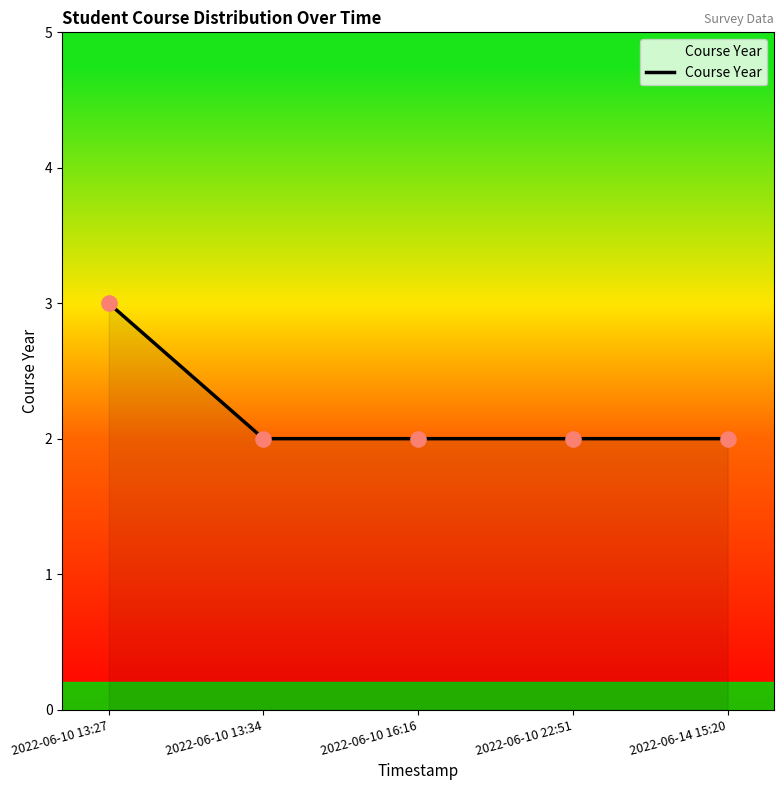

Which has a higher value, 2022-06-10 16:16 or 2022-06-10 13:27?

2022-06-10 13:27